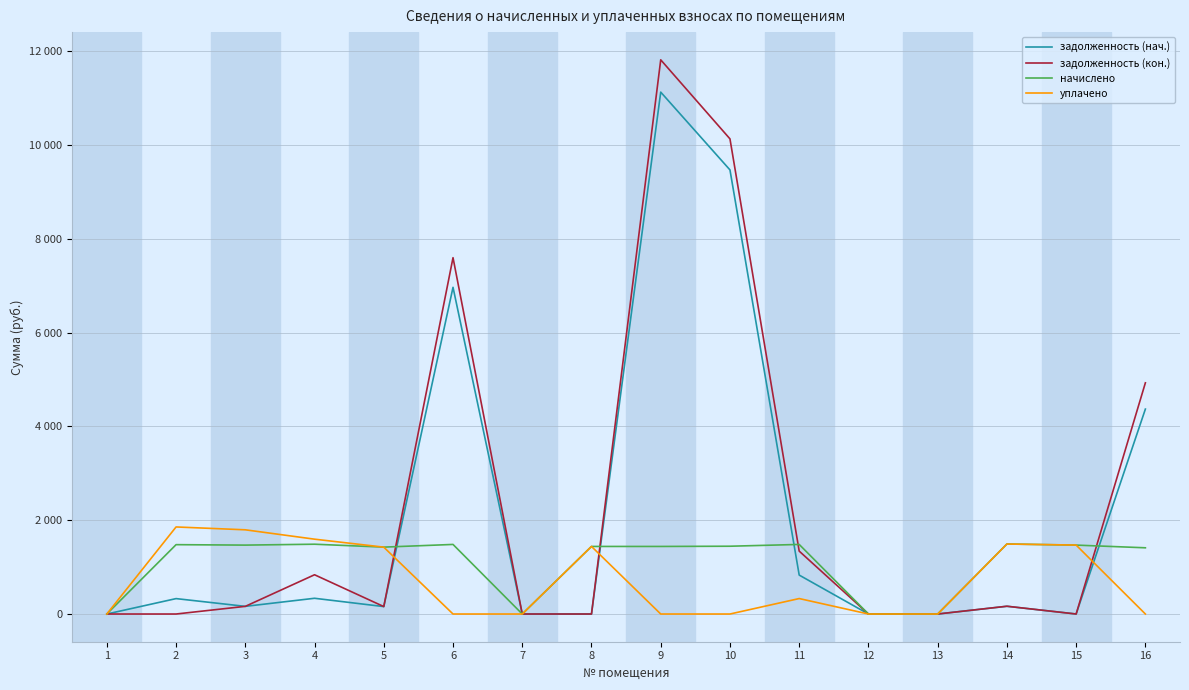

At how many categories does at least one series exceed 10239?

1